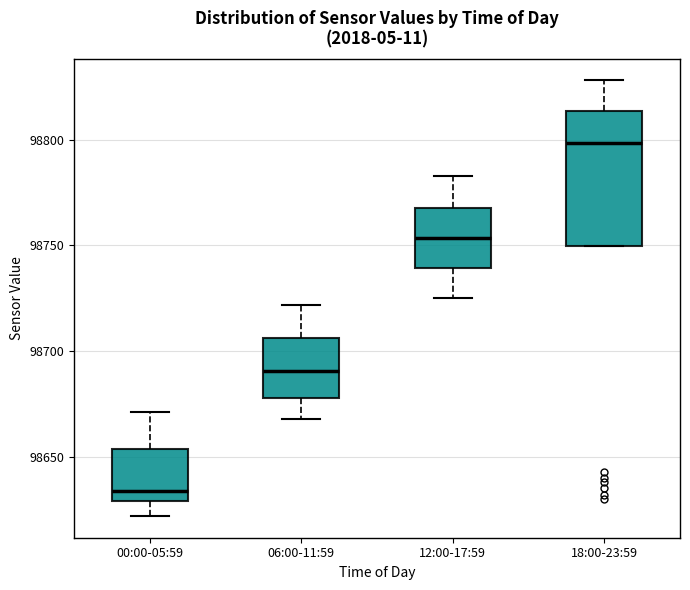

Which box is the tallest, from its lower edge to its upper edge?

18:00-23:59